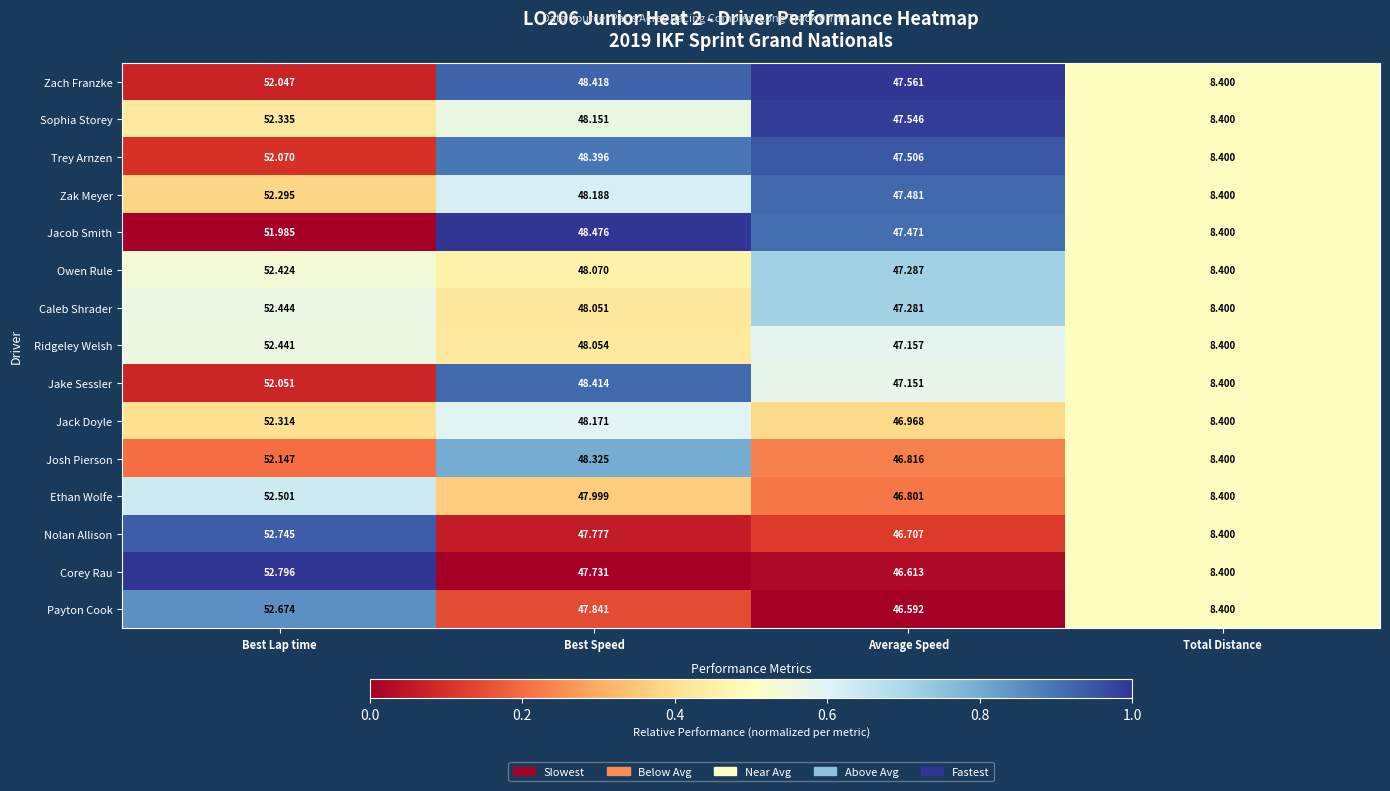

Which category has the lowest value across all series?

Total Distance